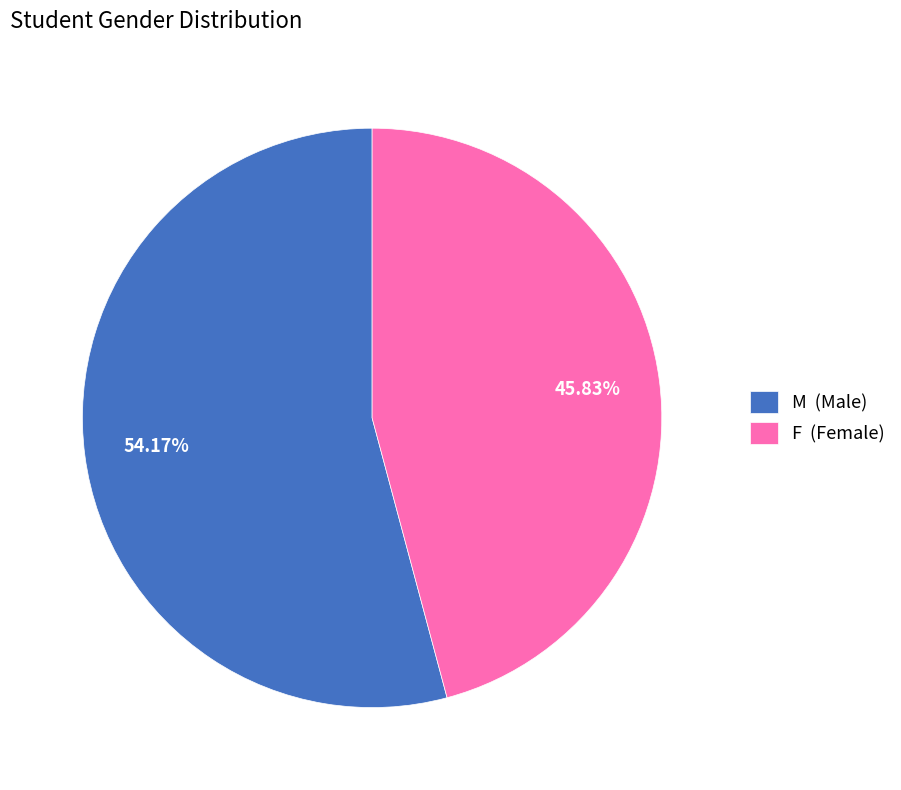

Which slice is the largest?

M